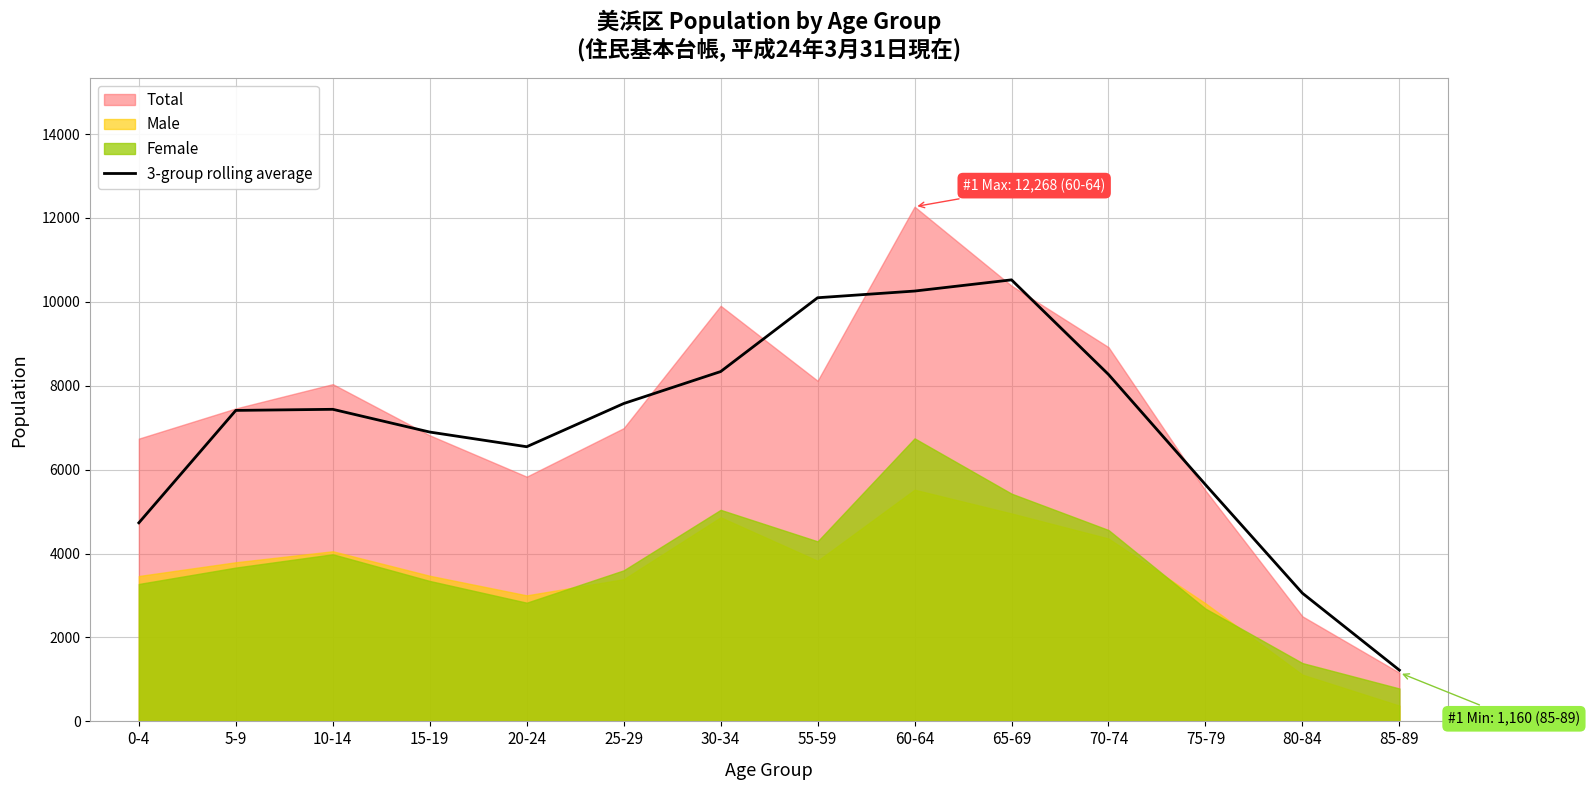

What is the maximum value for 3-group rolling average?

10524.0